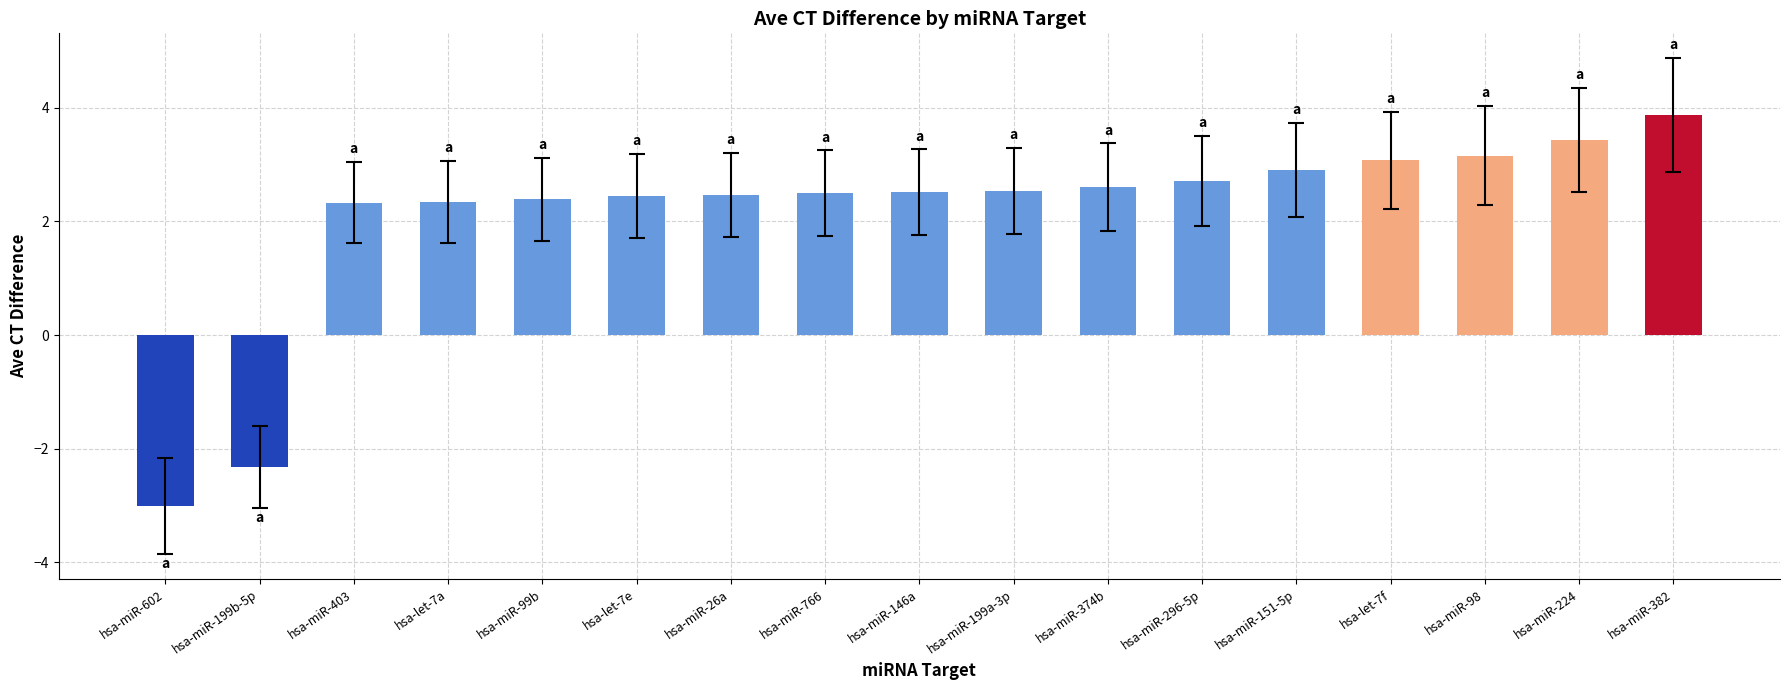

What is the change in value from hsa-let-7e to hsa-miR-296-5p?

+0.3